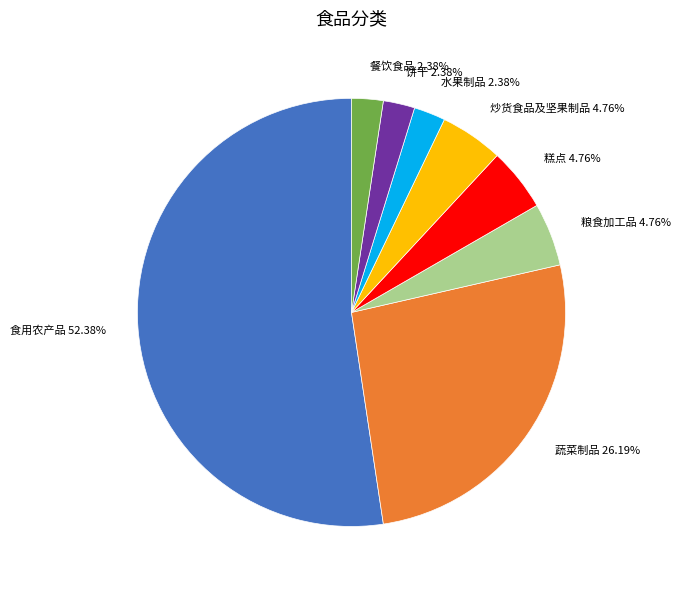

To the nearest percent, what is the combined percentage of 食用农产品 and 粮食加工品?

57%